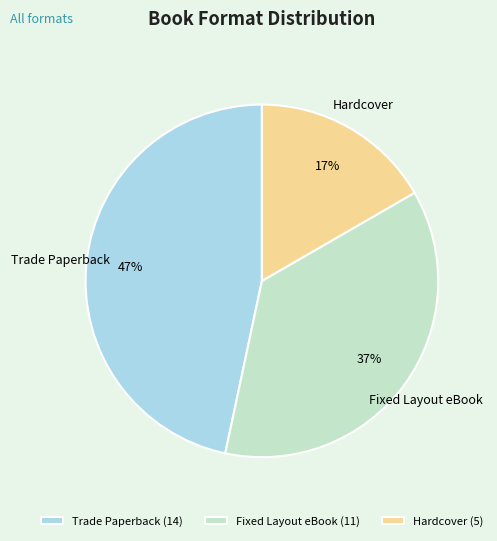

To the nearest percent, what is the combined percentage of Hardcover and Fixed Layout eBook?

53%